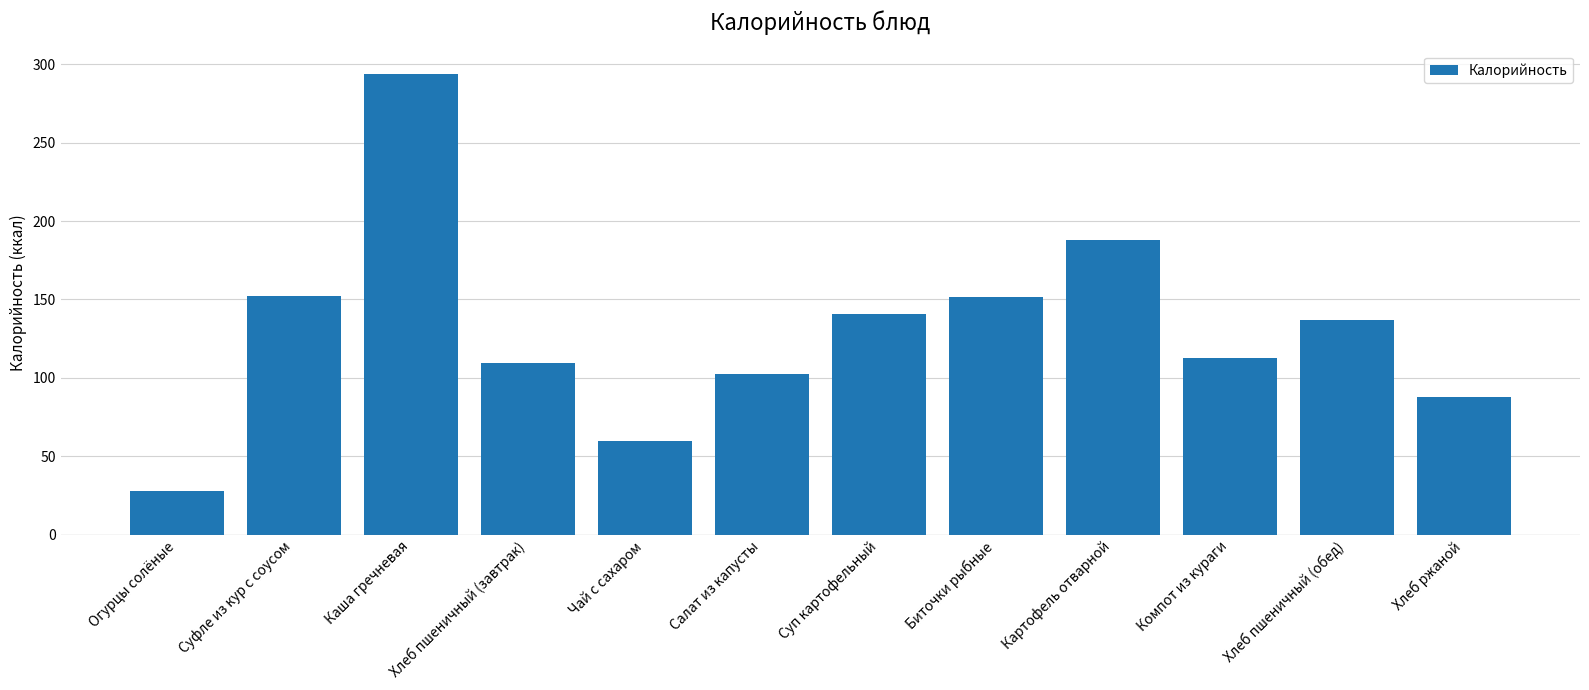

Which label corresponds to the largest value in the chart?

Каша гречневая